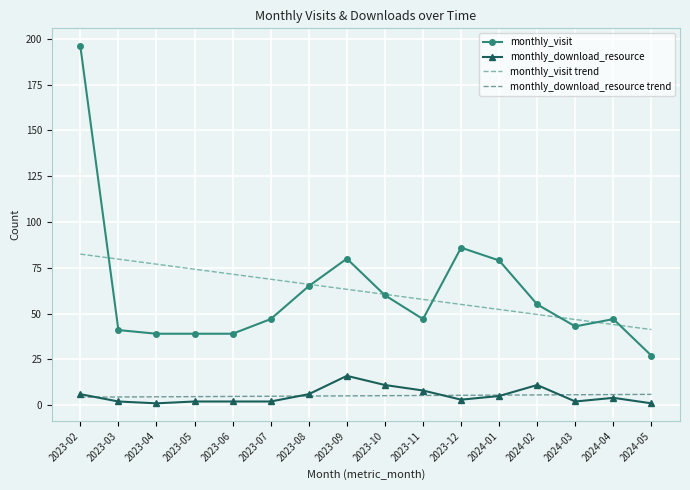

Which category has the highest value in the monthly_visit series?

2023-02